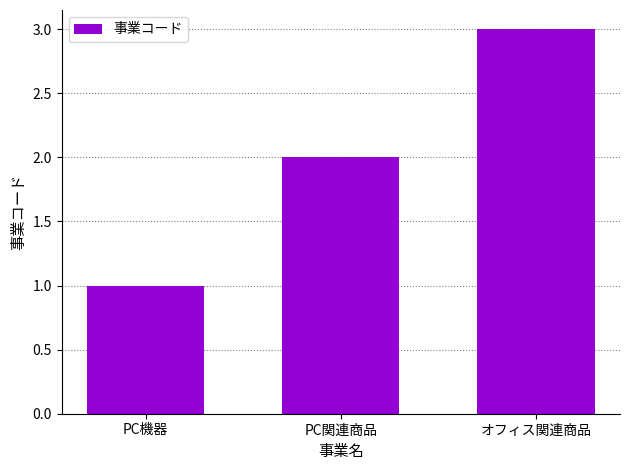

How many bars are there in total?

3